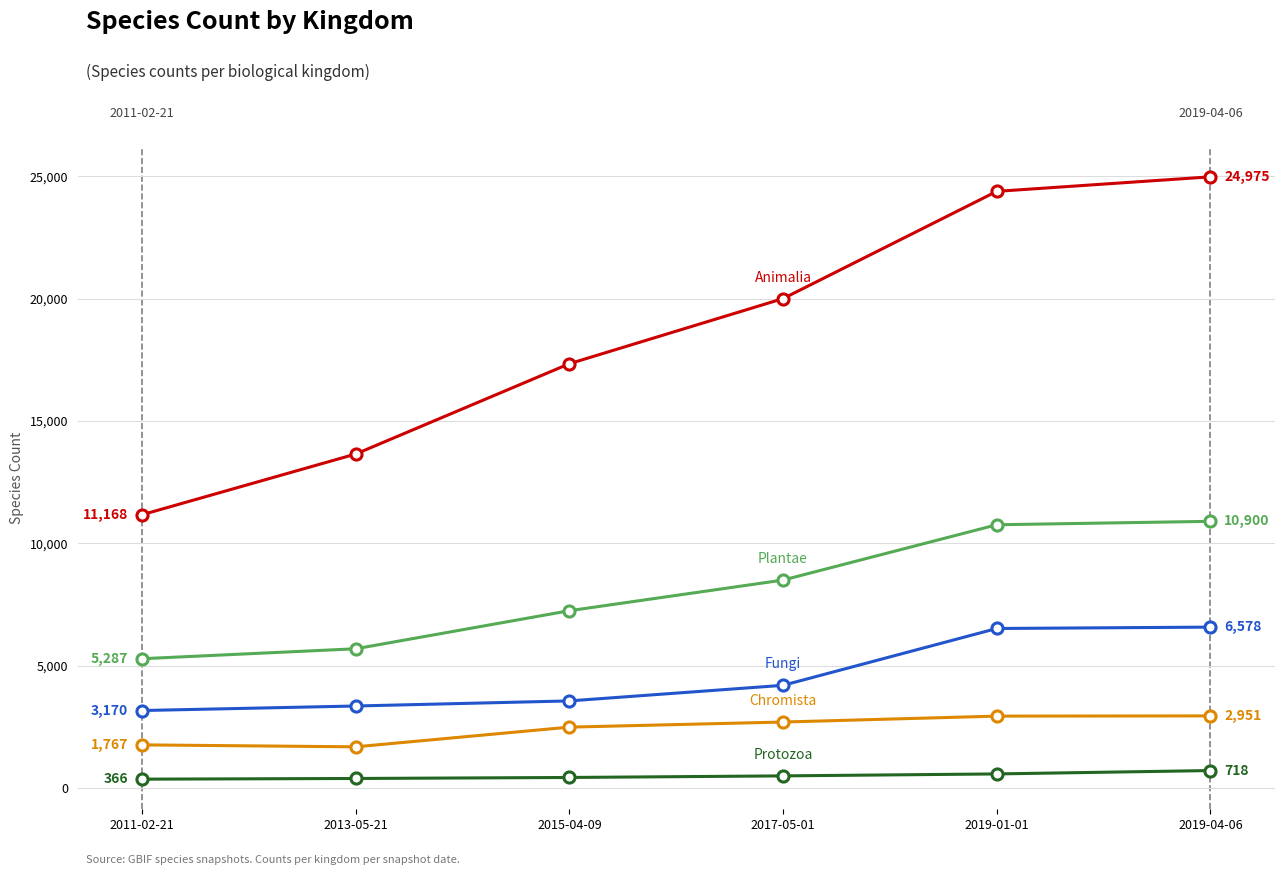

What is the spread (max minus min) of values at 2015-04-09?

16904